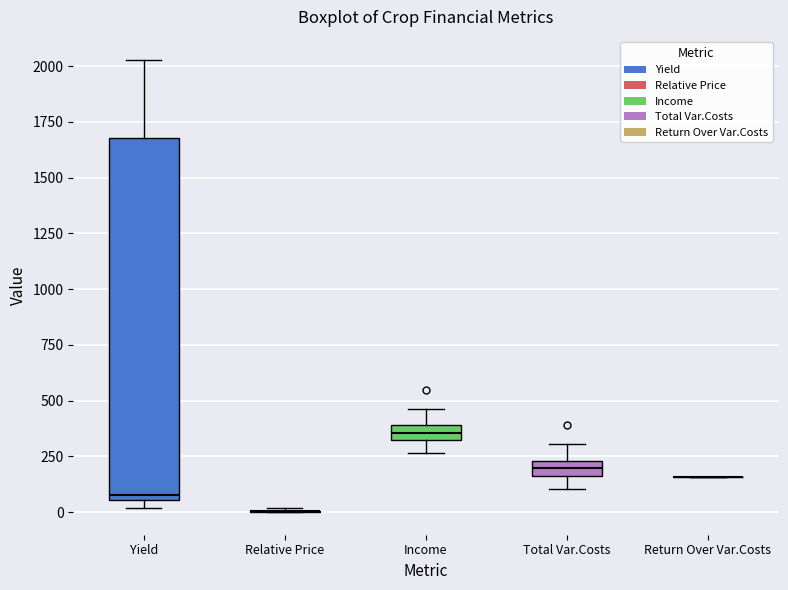

Where does the upper whisker of the box for Yield end on the y-axis? The values are not printed on the chart, so give them approximately, as read against the axis.

2050